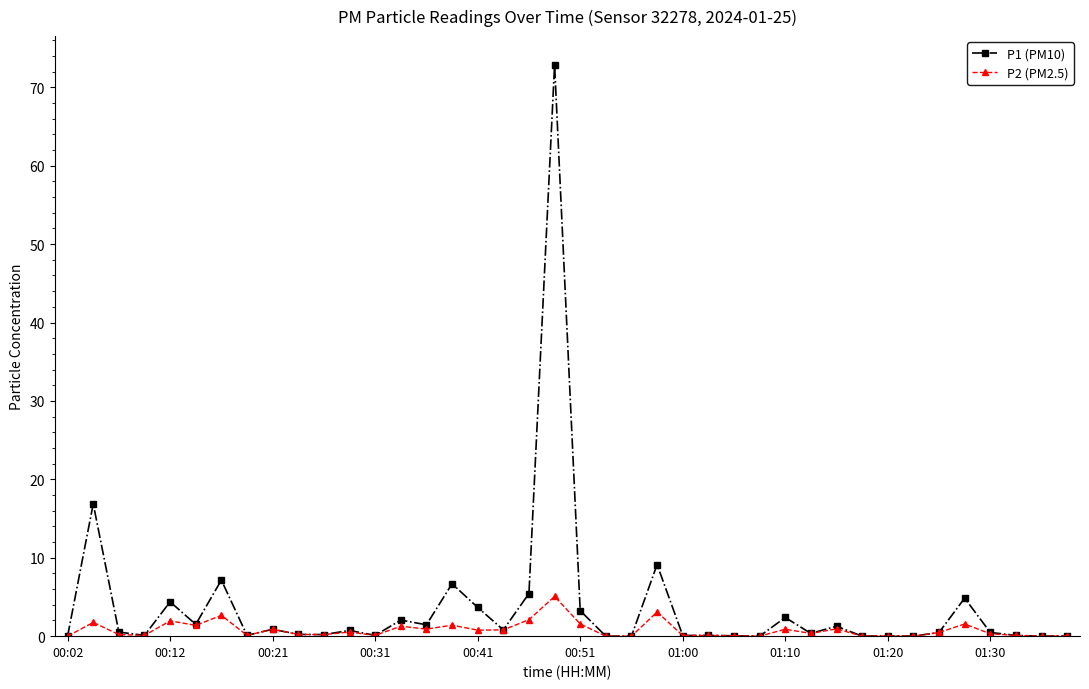

What is the value of the P1 (PM10) point at the 20th from the left?

72.9